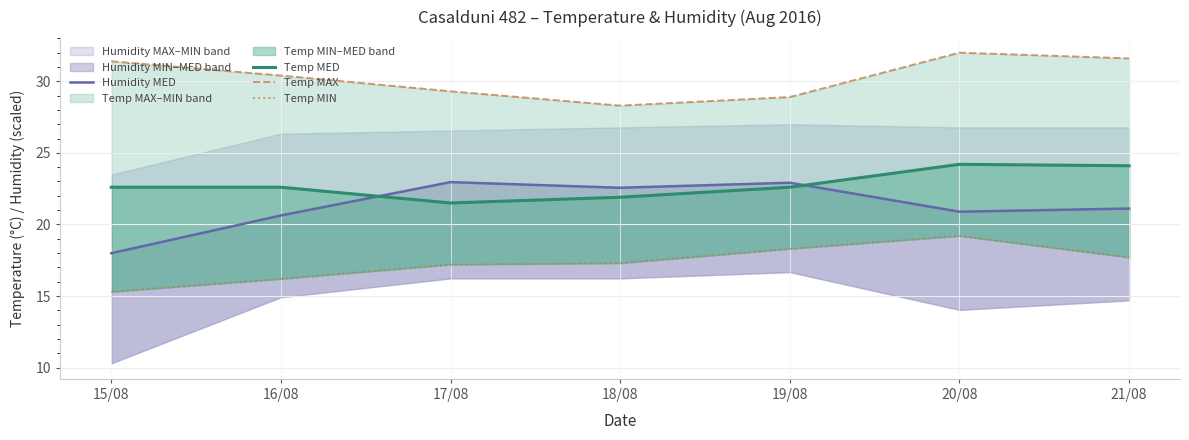

What position from the left is 16/08?

2